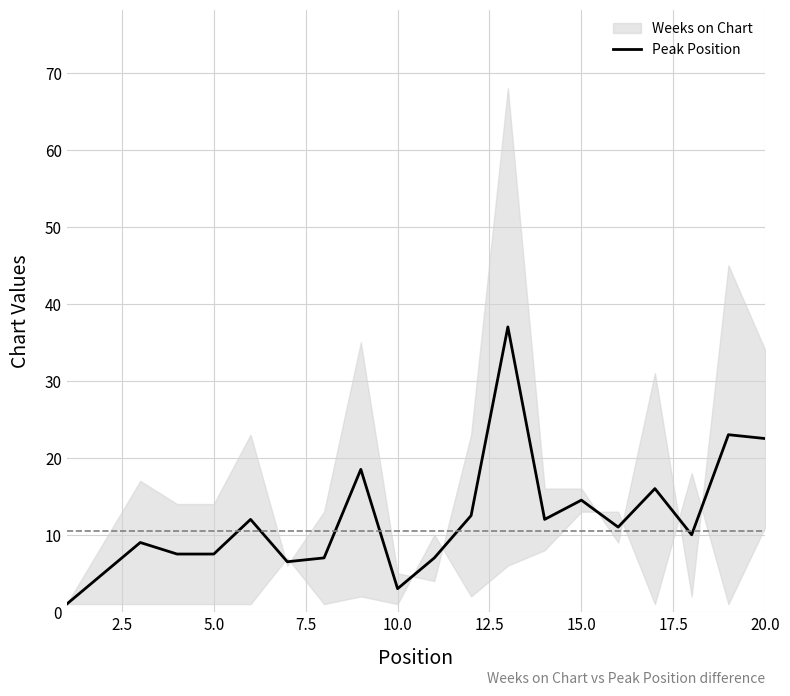

What is the maximum value for Peak Position?

37.0